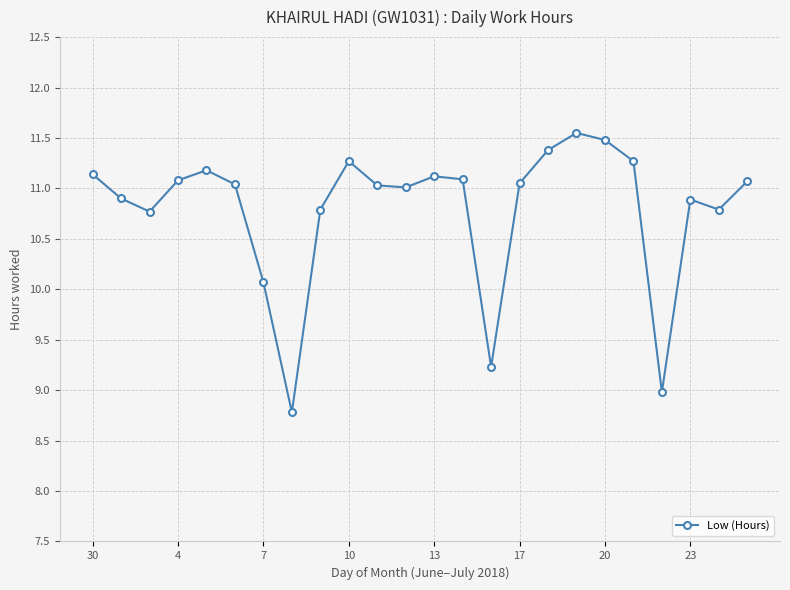

True or false: there are more than 2 points higher than both neighbors.

True